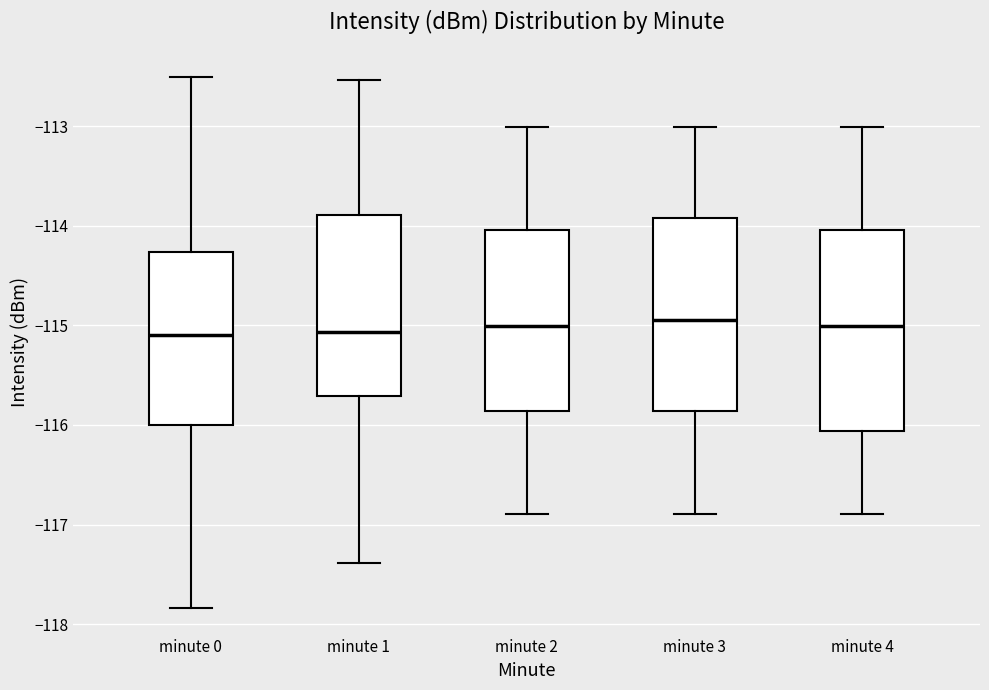

Reading left to right, read every box against the y-axis: the position of its median line, the range the box covers, and the ends of its whiskers. The values are not printed on the chart, so give them approximately, as read against the axis.

minute 0: median -115.1, box -116.0 to -114.3, whiskers -117.8 to -112.5
minute 1: median -115.1, box -115.7 to -113.9, whiskers -117.4 to -112.5
minute 2: median -115.0, box -115.9 to -114.0, whiskers -116.9 to -113.0
minute 3: median -114.9, box -115.9 to -113.9, whiskers -116.9 to -113.0
minute 4: median -115.0, box -116.1 to -114.0, whiskers -116.9 to -113.0